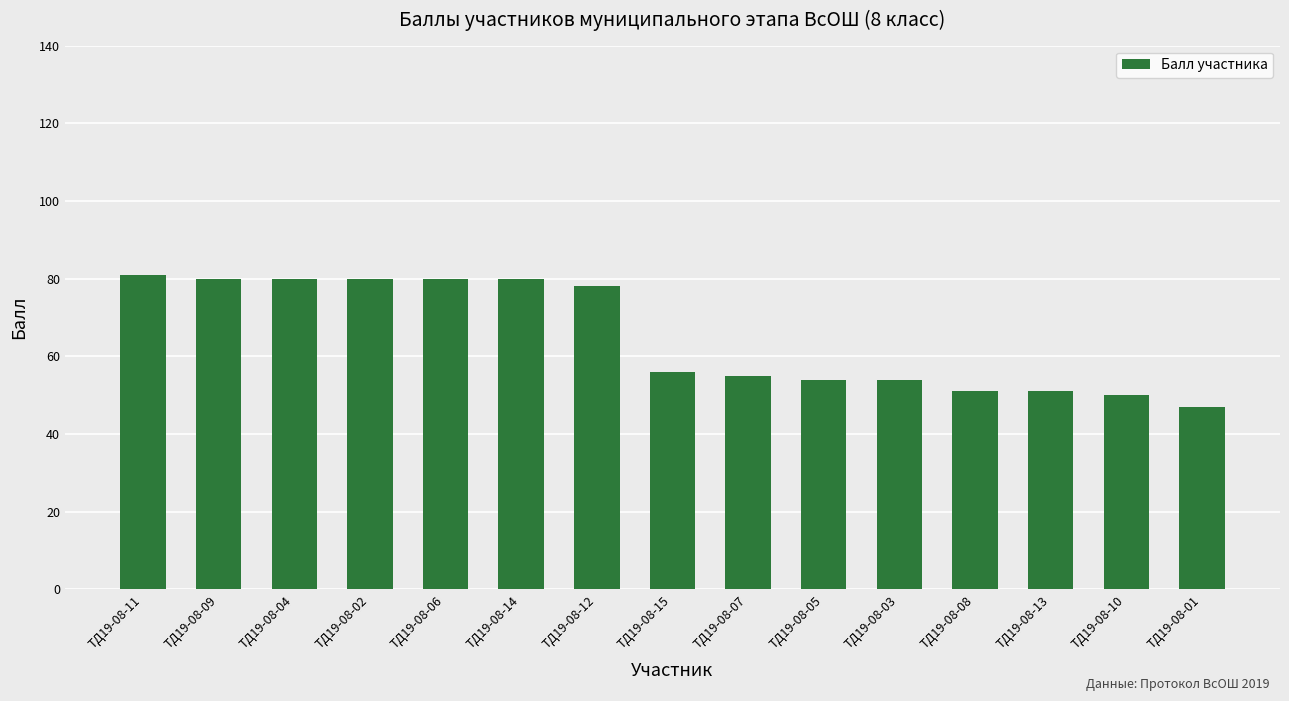

What is the value of the 6th bar from the left?

80